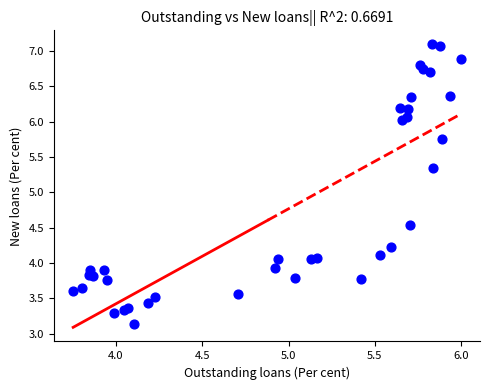

What Y value in the scatter plot is closest to 5?

5.3